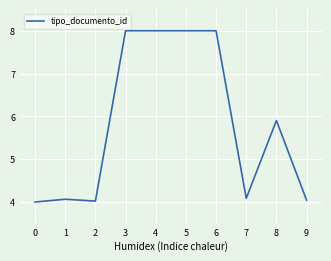

At which label is the value closest to 6?

8